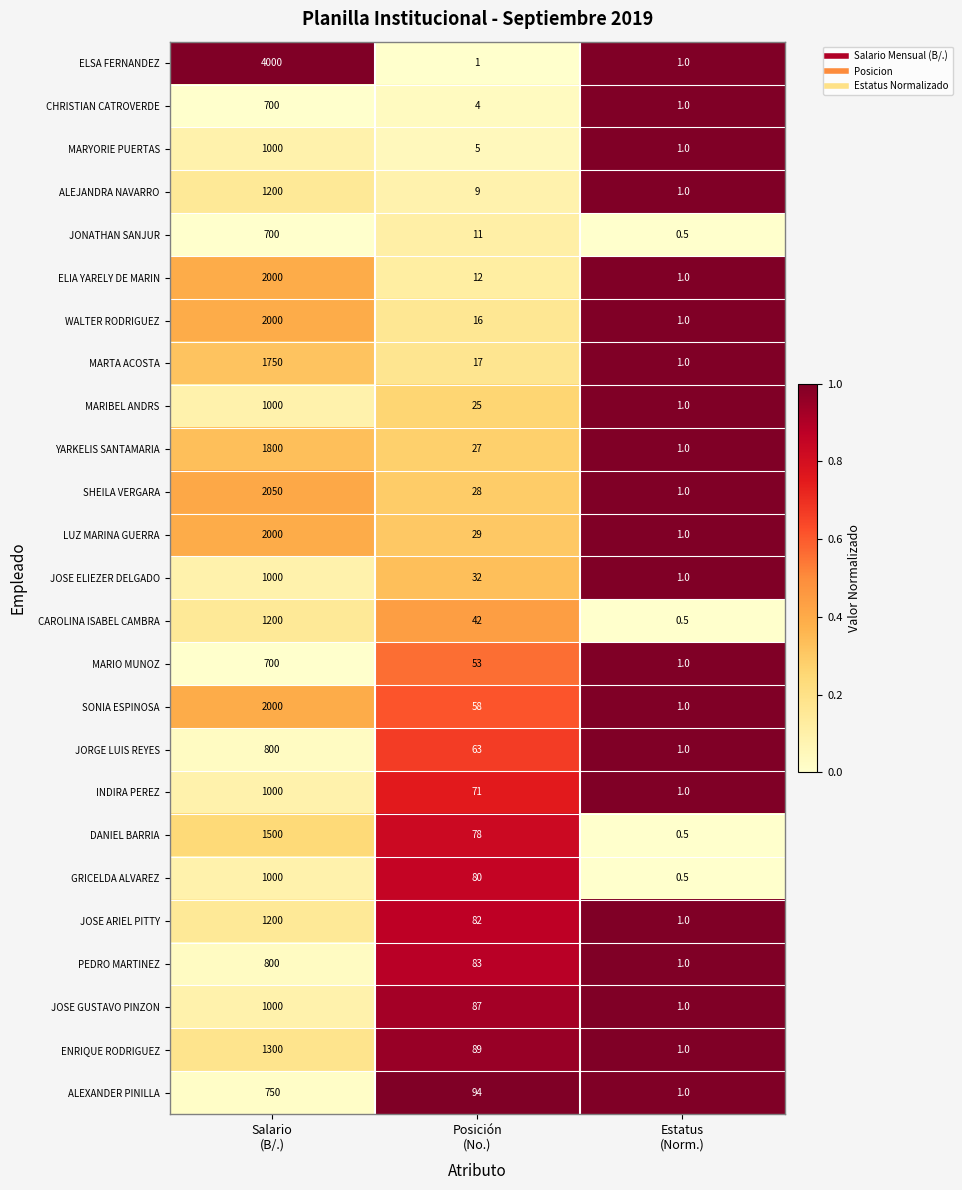

At how many categories does at least one series exceed 0?

3